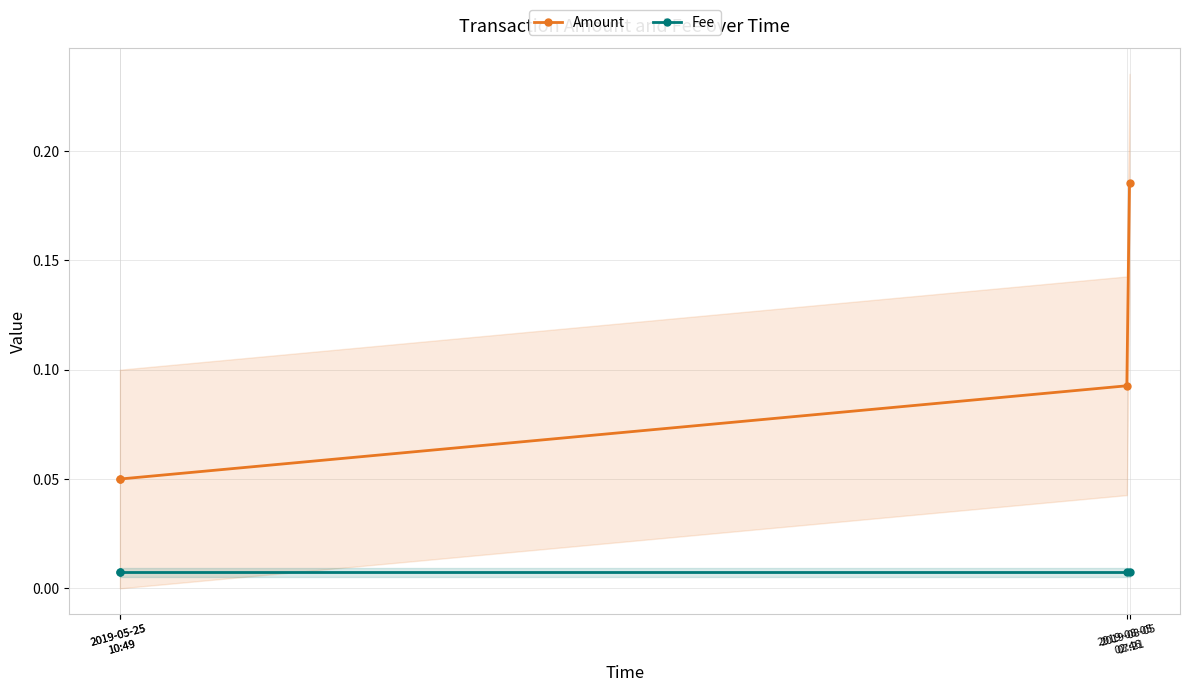

Which label corresponds to the smallest value in the chart?

2019-05-25
10:49